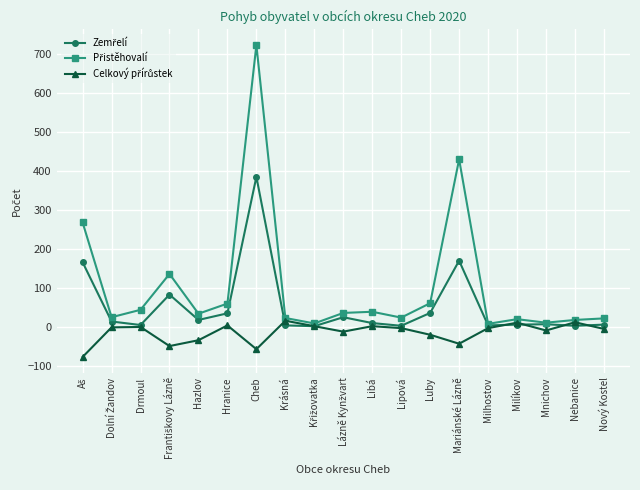

What is the smallest value displayed?

-77